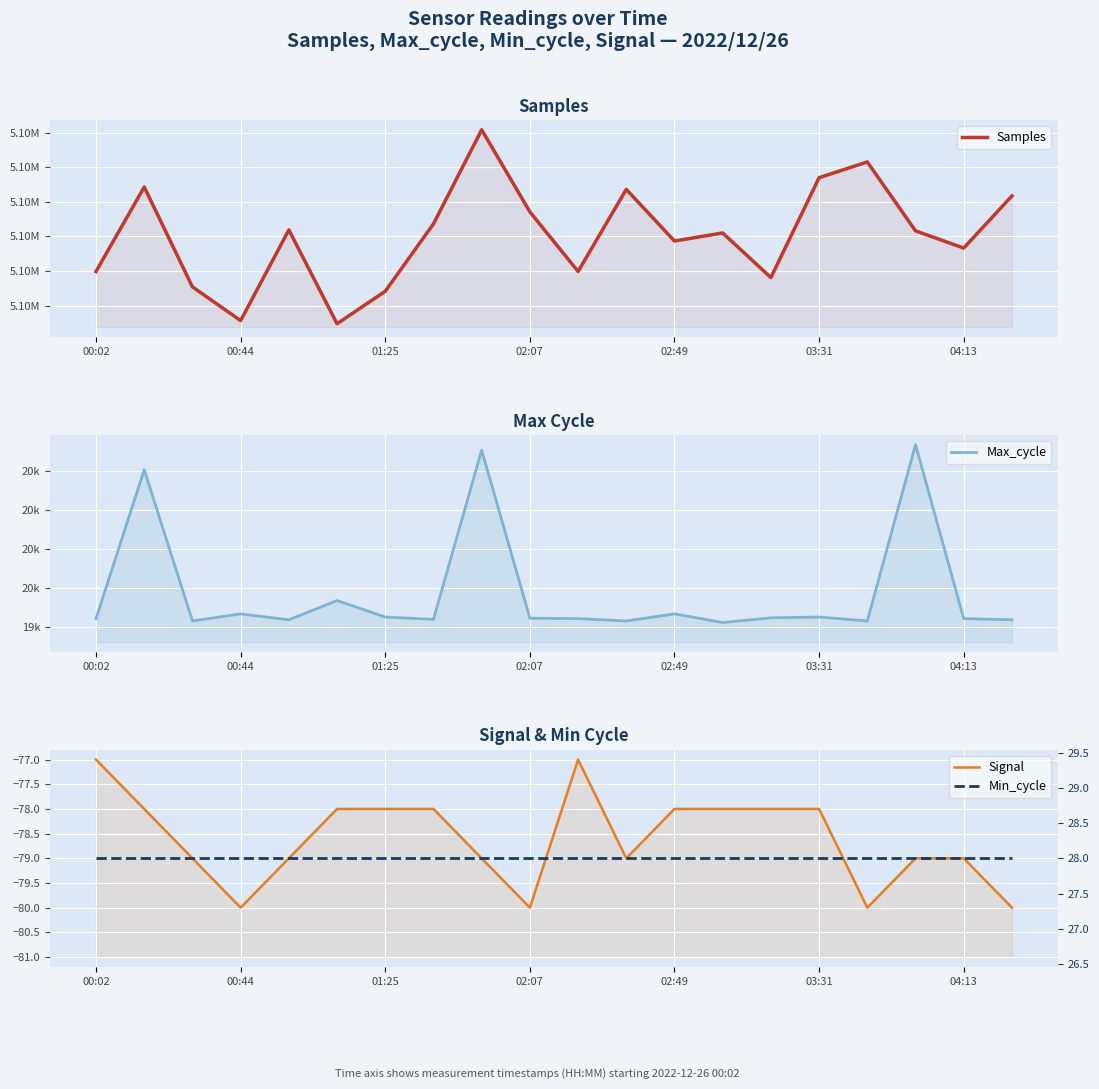

What are all the series names shown in the legend?

Samples, Max_cycle, Signal, Min_cycle